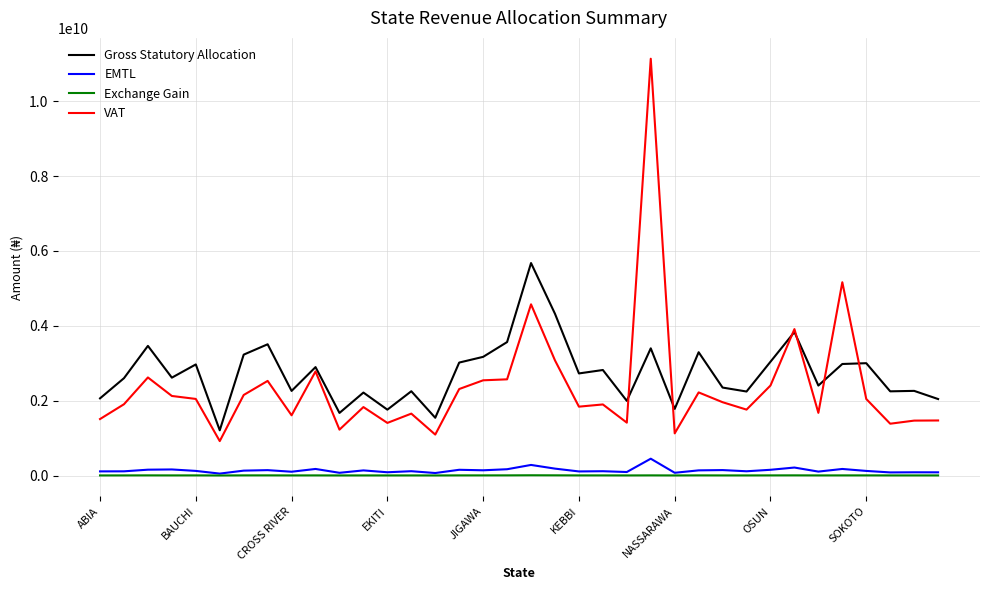

True or false: Gross Statutory Allocation and EMTL cross at least once.

False